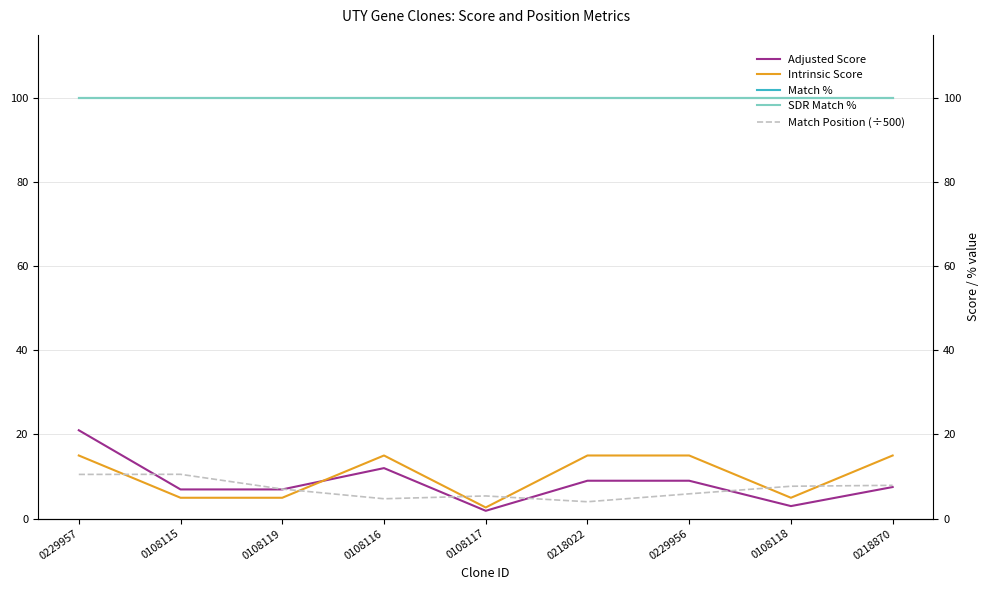

Is it true that Match % equals 57.4 at 0108116?

False